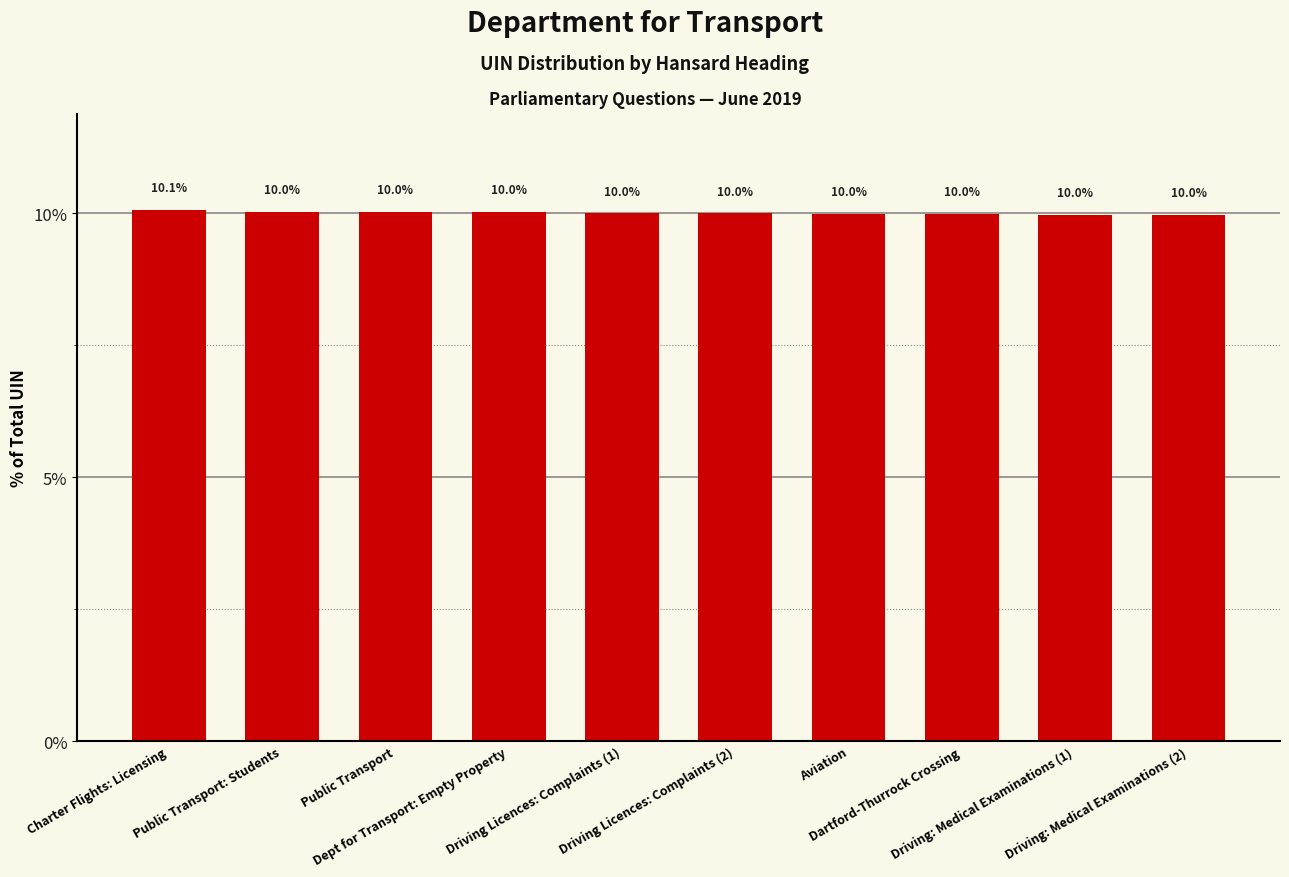

What is the smallest value displayed?

10.0